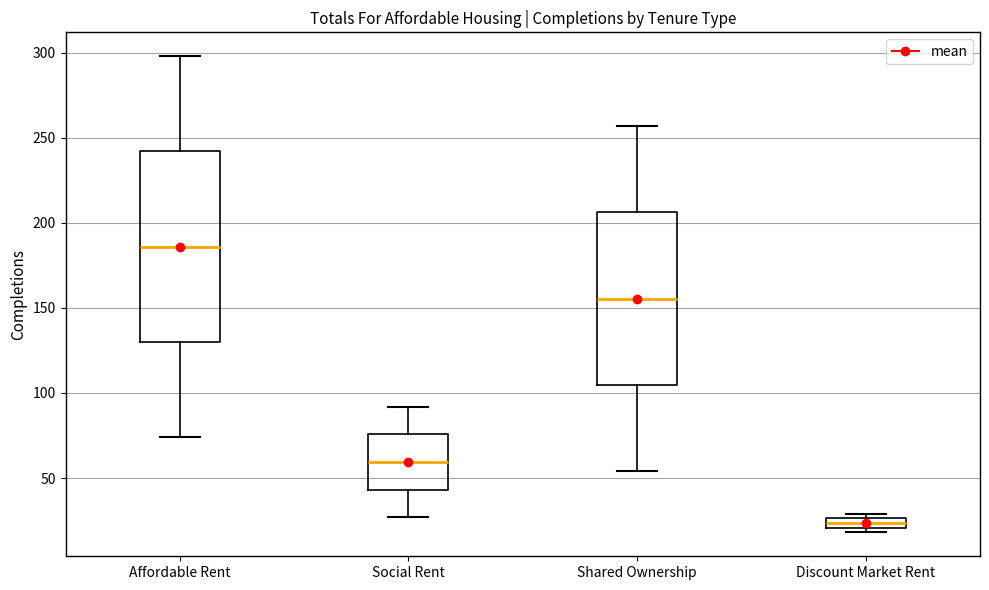

Where does the upper whisker of the box for Social Rent end on the y-axis? The values are not printed on the chart, so give them approximately, as read against the axis.

90